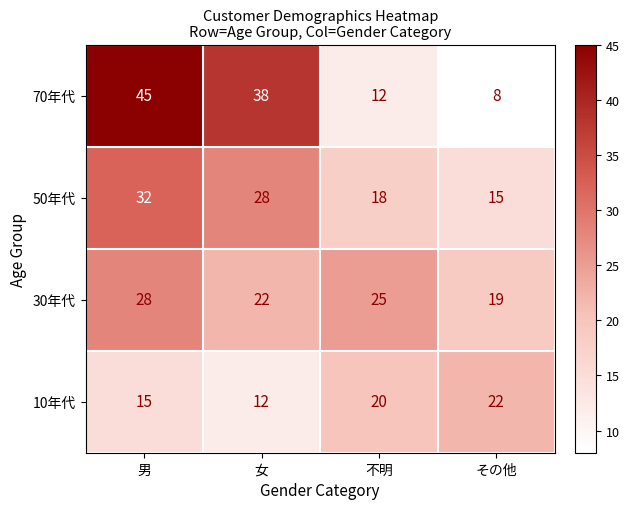

What is the sum of all 50年代 values?

93